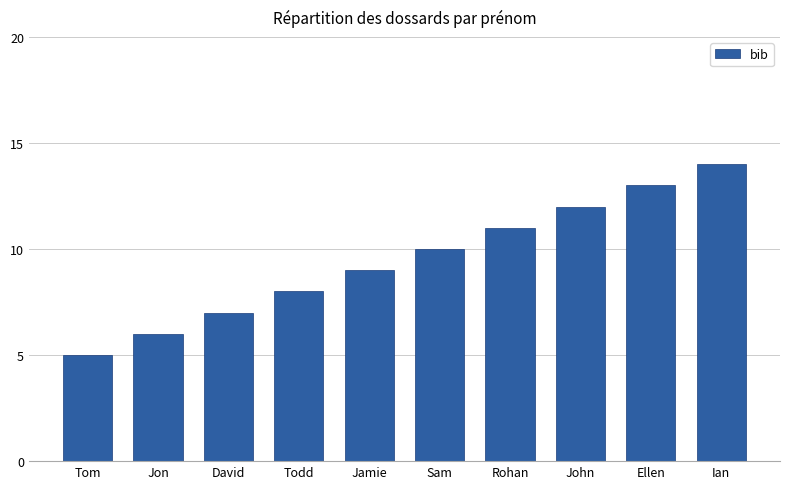

The chart shows a value of 17 at Sam. True or false?

False